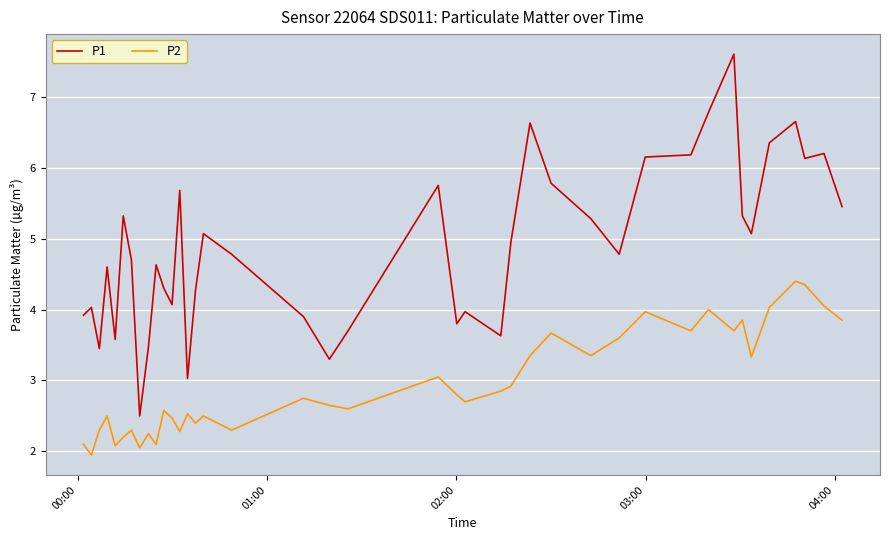

How many lines are shown in the chart?

2